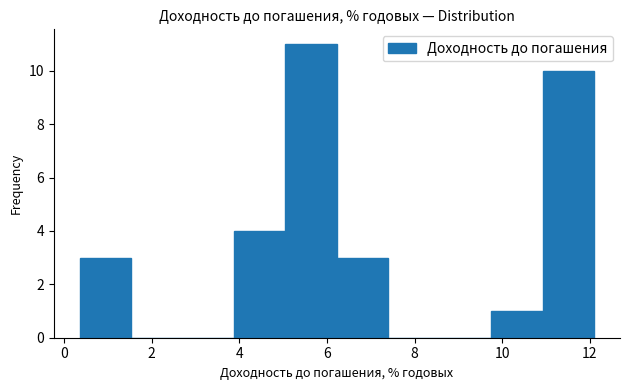

What is the height of the bar covering 11.0 to 12.2 on the x-axis? Neither the bar edges nor the heights are printed on the chart, so give them approximately, as read against the axes.

10